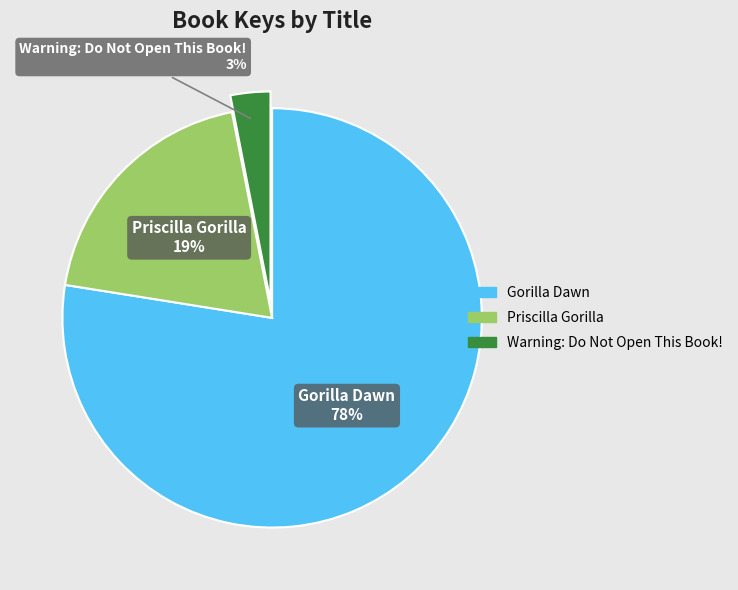

To the nearest percent, what is the combined percentage of Priscilla Gorilla and Warning: Do Not Open This Book!?

22%